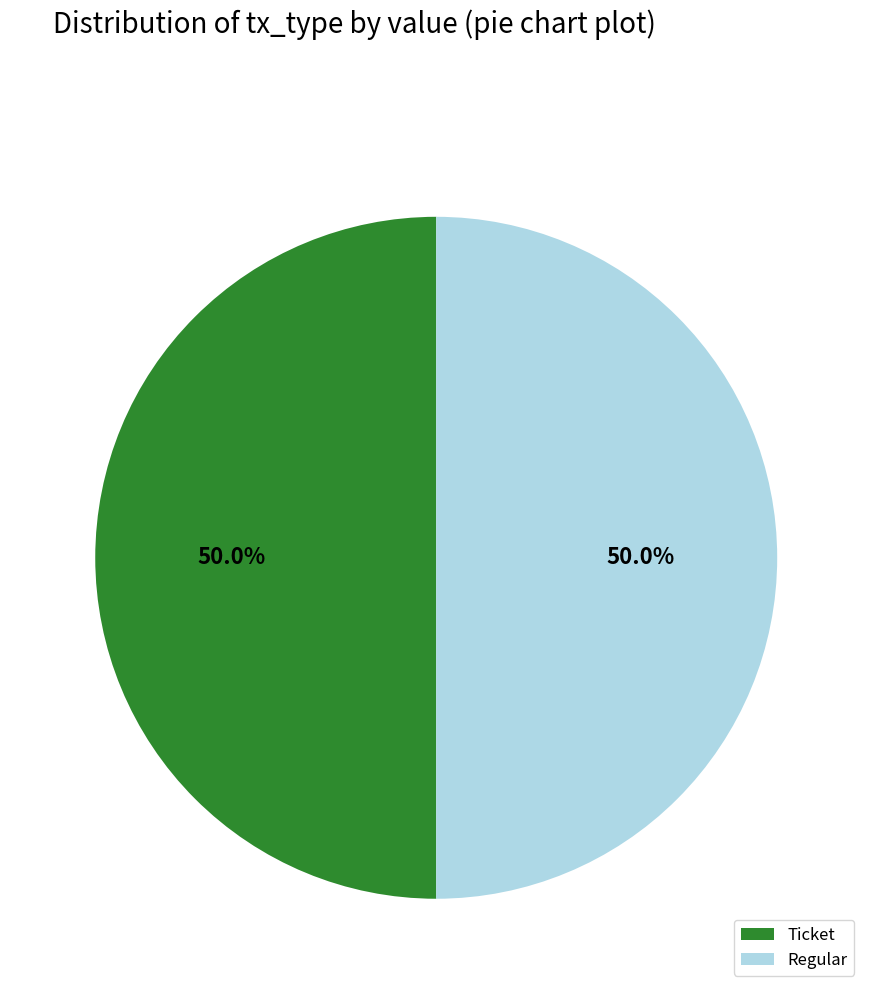

Count the number of slices in the pie.

2